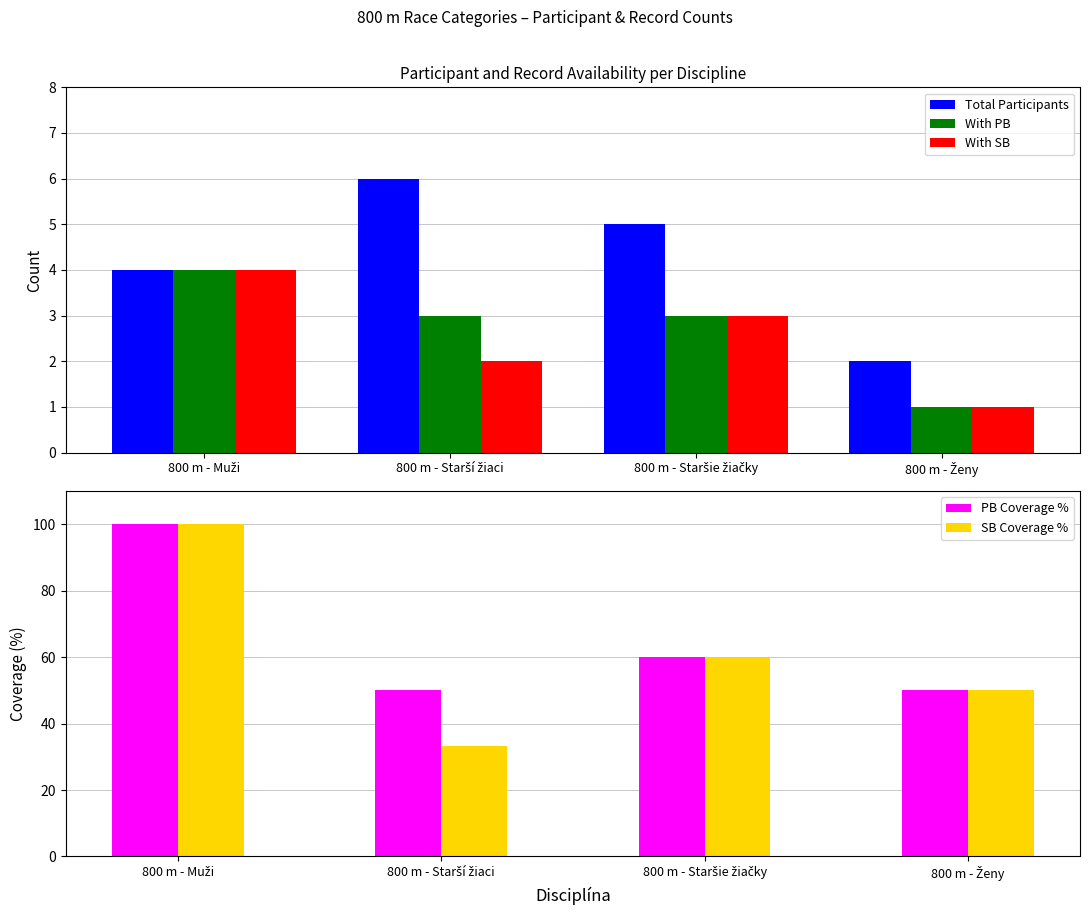

Reading left to right, what are all the values shown in this chart?

Total Participants: 800 m - Muži=4.0	800 m - Starší žiaci=6.0	800 m - Staršie žiačky=5.0	800 m - Ženy=2.0
With PB: 800 m - Muži=4.0	800 m - Starší žiaci=3.0	800 m - Staršie žiačky=3.0	800 m - Ženy=1.0
With SB: 800 m - Muži=4.0	800 m - Starší žiaci=2.0	800 m - Staršie žiačky=3.0	800 m - Ženy=1.0
PB Coverage %: 800 m - Muži=100.0	800 m - Starší žiaci=50.0	800 m - Staršie žiačky=60.0	800 m - Ženy=50.0
SB Coverage %: 800 m - Muži=100.0	800 m - Starší žiaci=33.3	800 m - Staršie žiačky=60.0	800 m - Ženy=50.0